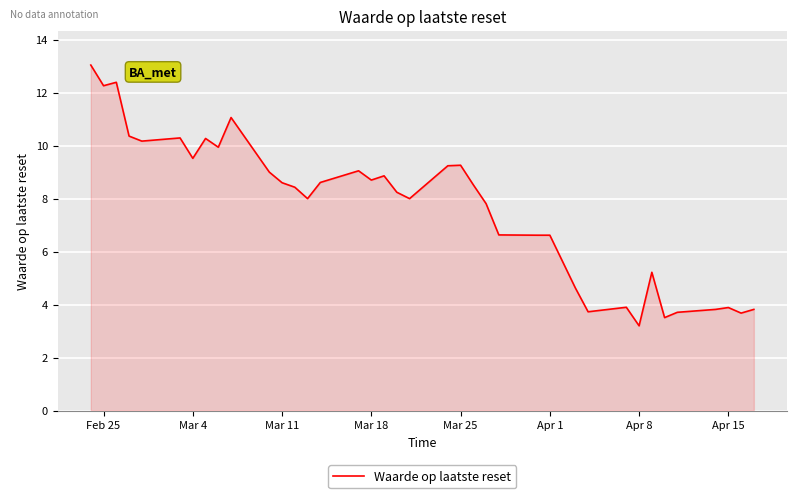

Does the chart display data point markers on the line(s)?

No